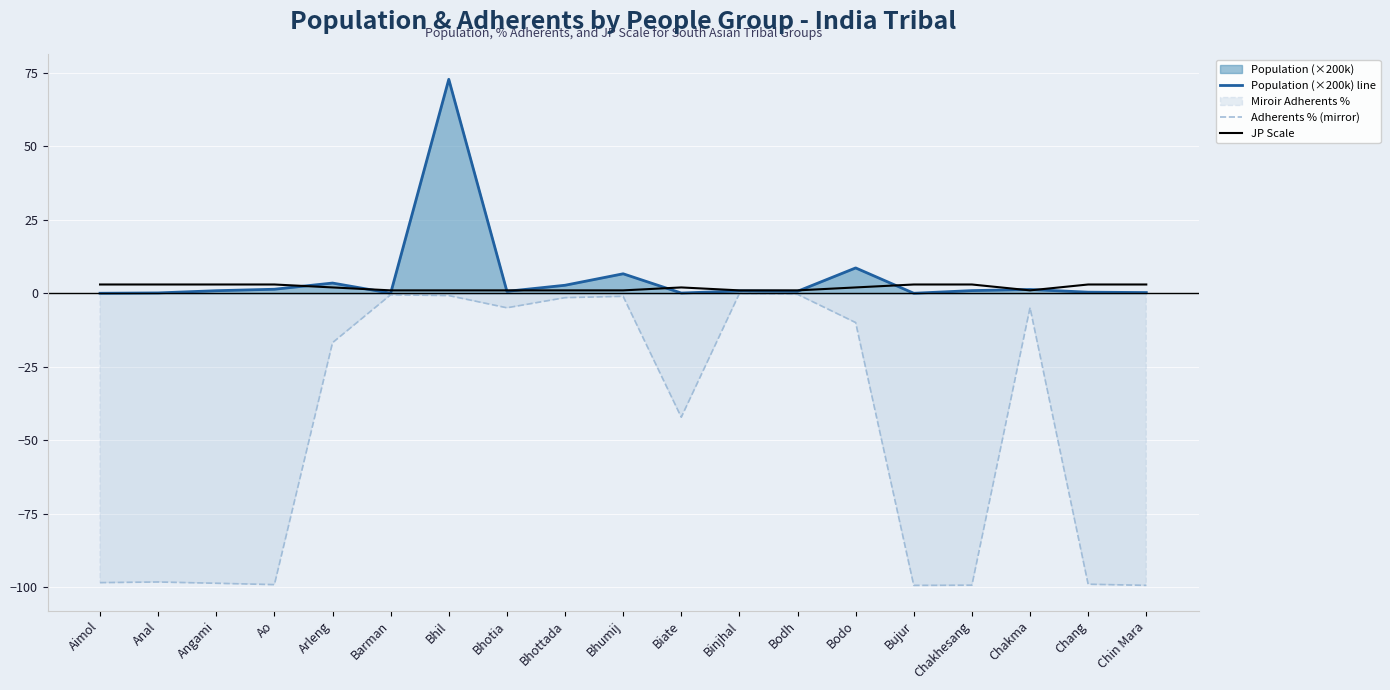

Where is the first local maximum for Adherents % (mirror)?

Anal